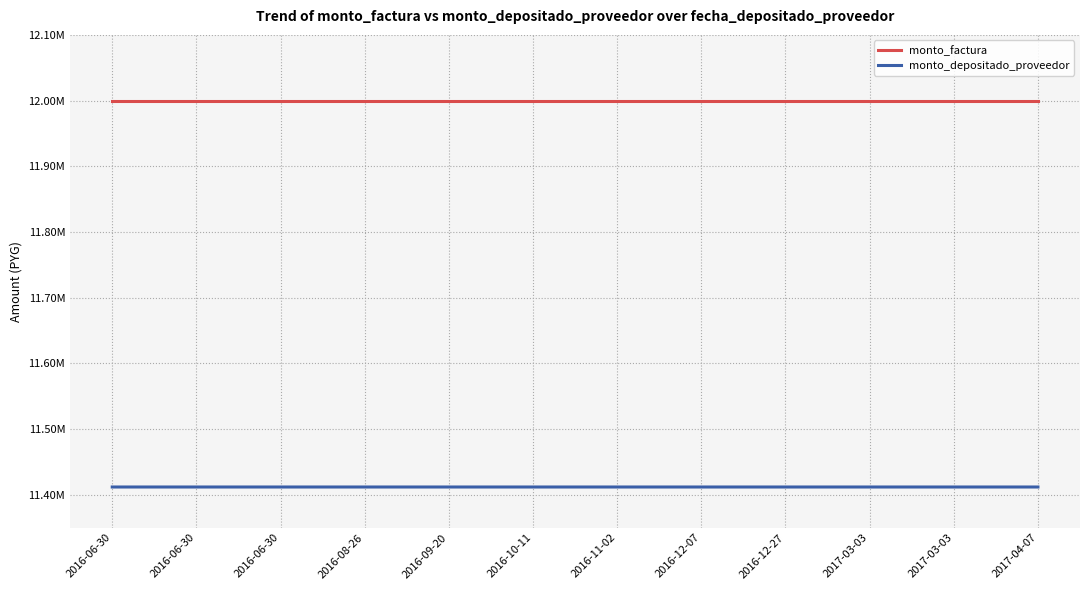

Between 2016-09-20 and 2016-12-27, which series saw the biggest shift?

monto_factura